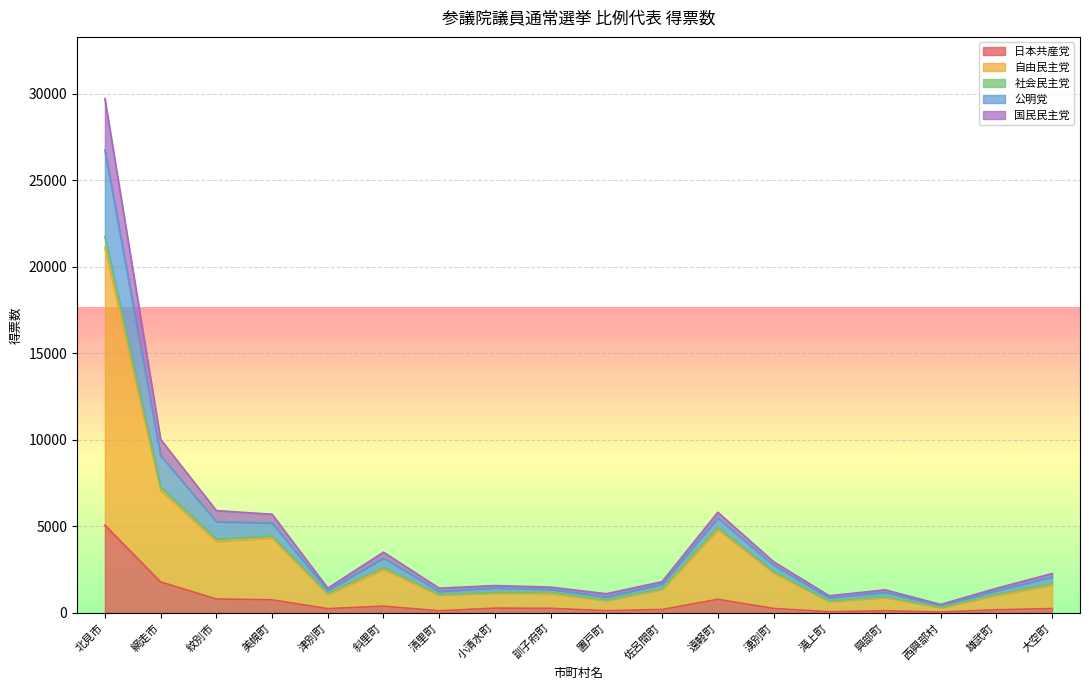

Which category has the highest value in the 公明党 series?

北見市